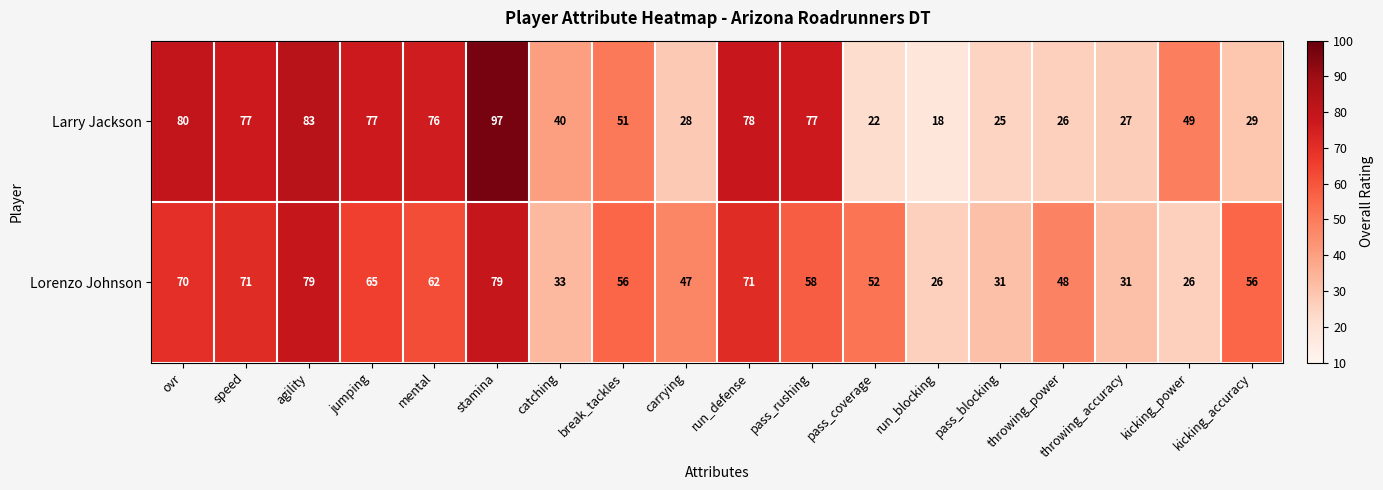

What is the spread (max minus min) of values at throwing_accuracy?

4